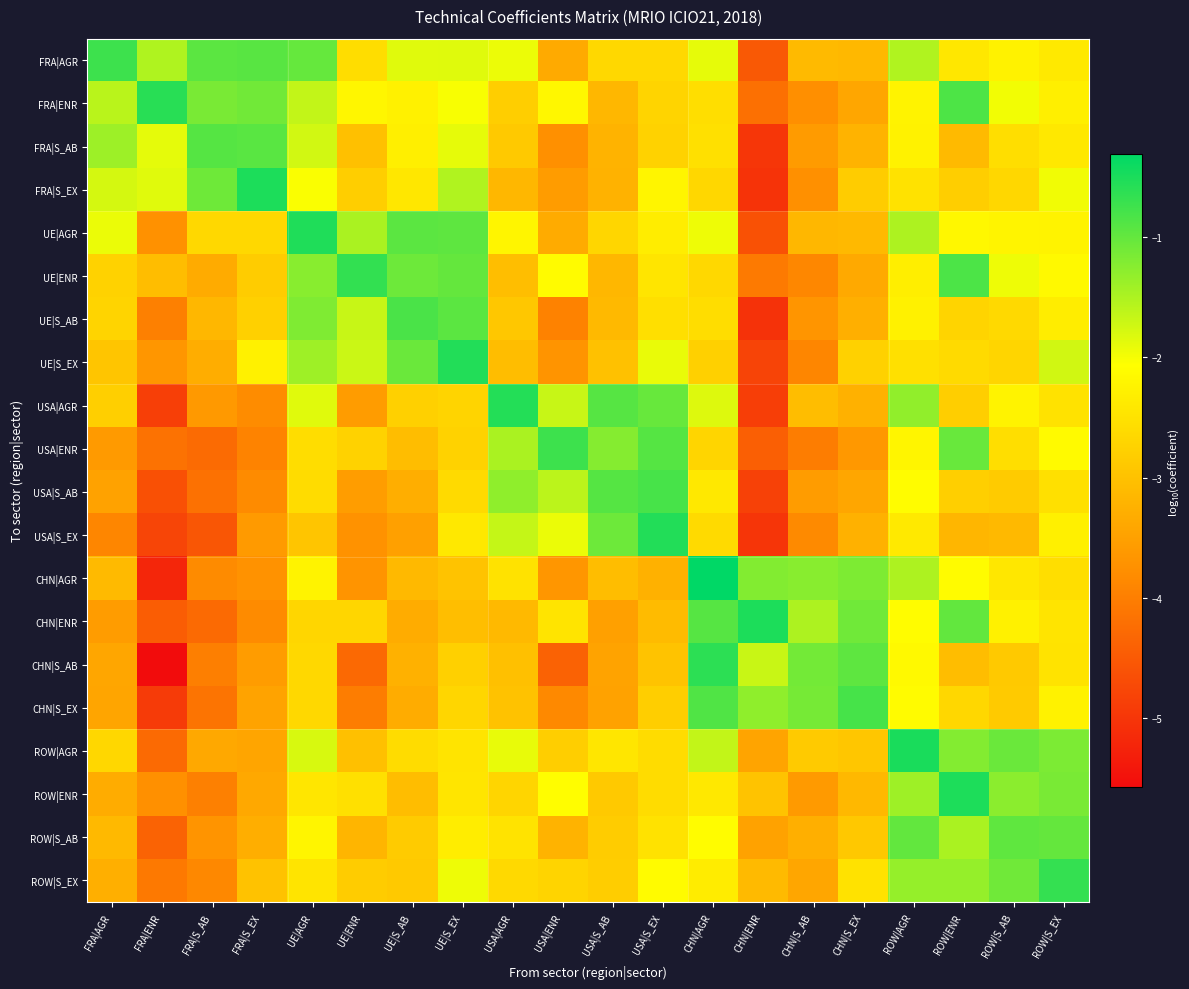

Between FRA|ENR and USA|AGR, which series saw the biggest shift?

USA|AGR